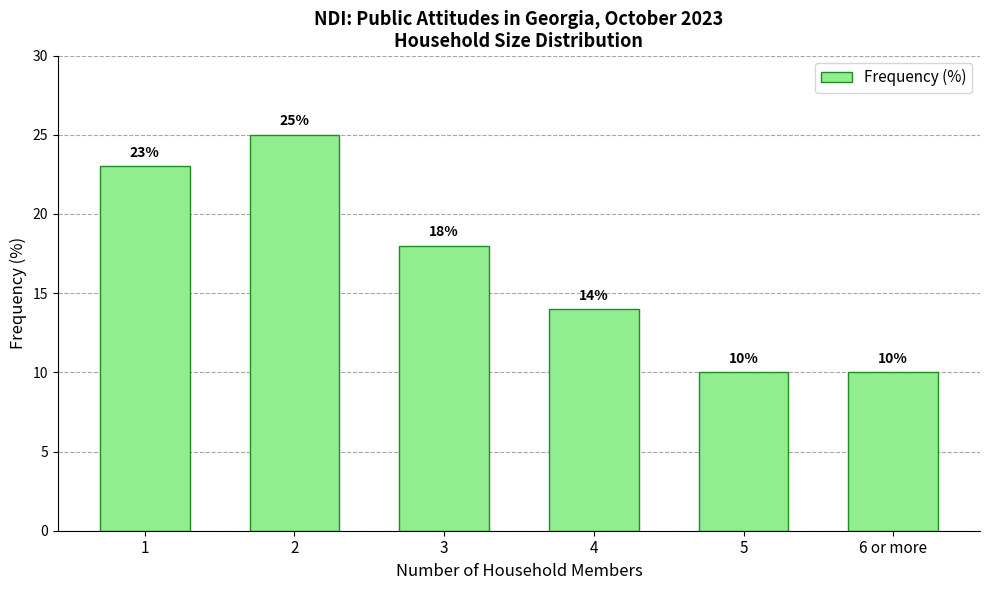

The value at 5 is 10. True or false?

True